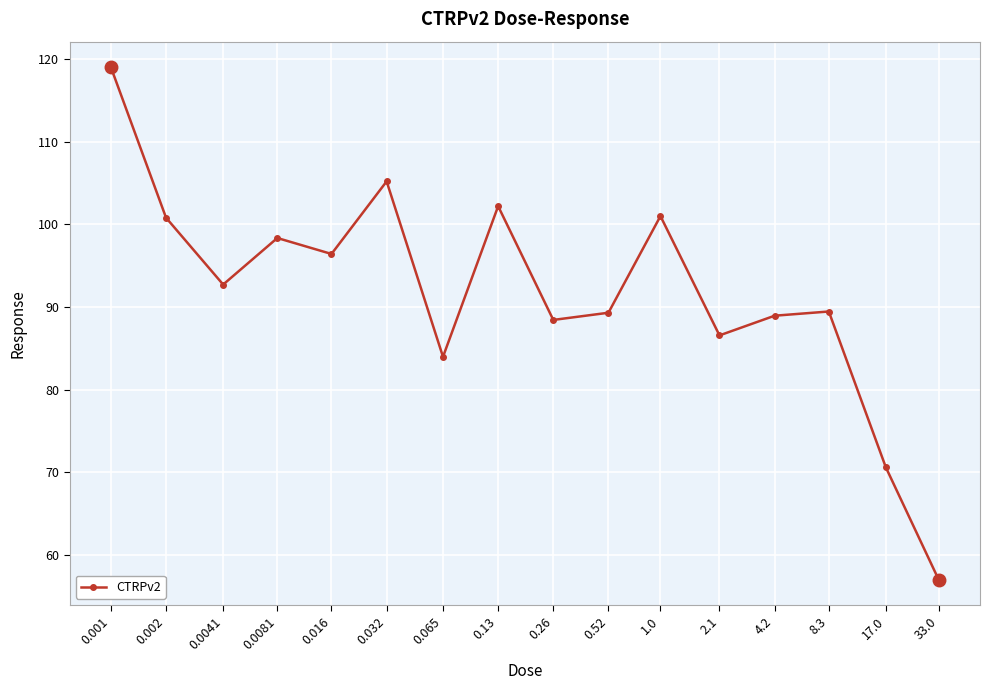

The value at 4.2 is 50.8. True or false?

False